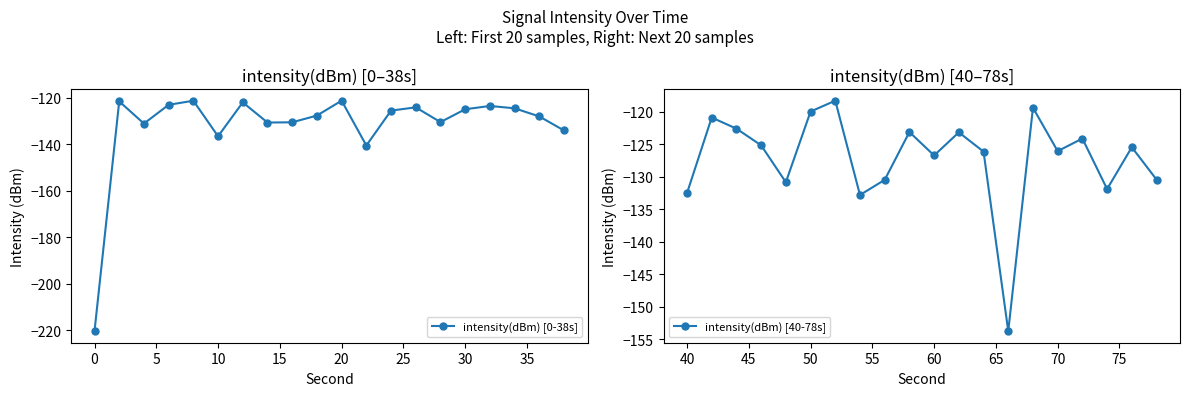

What is the sum of all intensity(dBm) [0-38s] values?

-2642.0